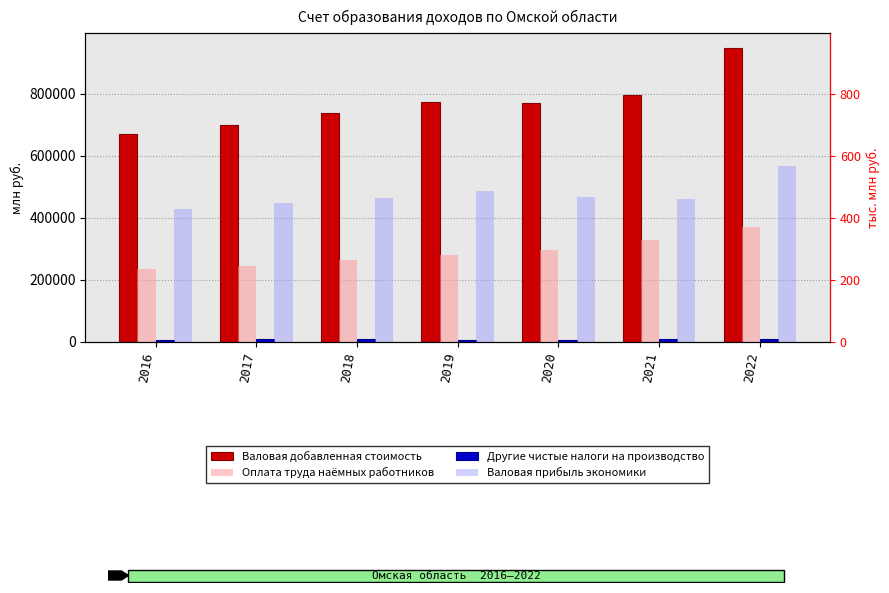

What is the difference between the Оплата труда наёмных работников values at 2018 and 2021?

64383.9